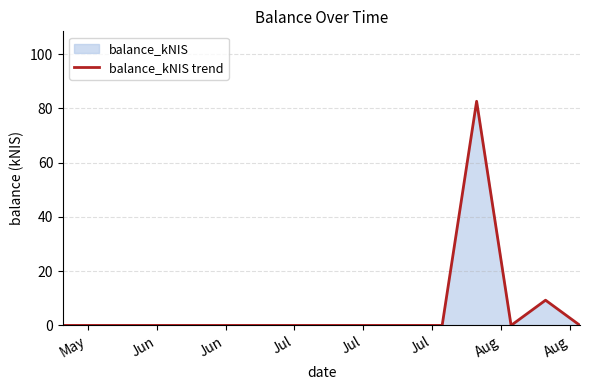

True or false: there are more than 0 points higher than both neighbors.

True